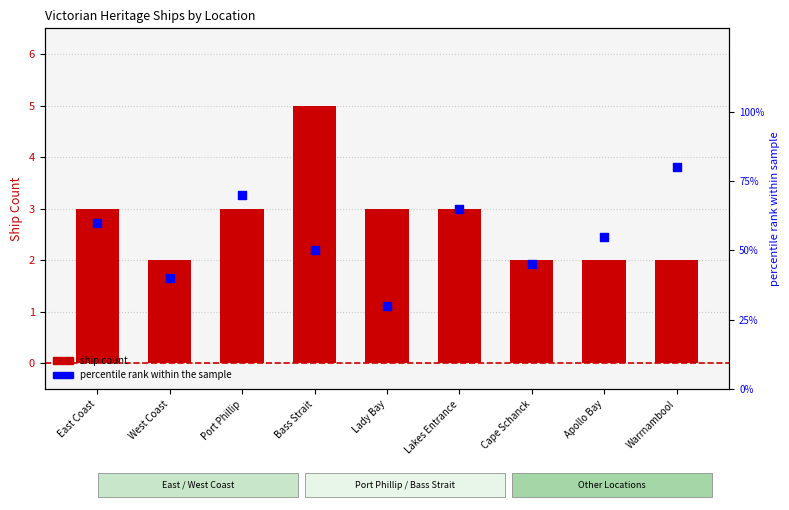

Is the value of percentile rank at West Coast greater than the value of Ship Count at Cape Schanck?

No